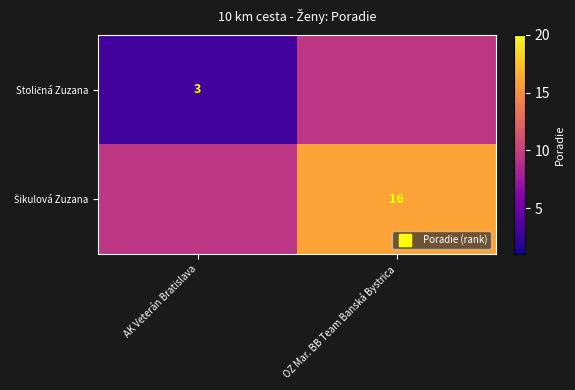

Which series changed the most between AK Veterán Bratislava and OZ Mar. BB Team Banská Bystrica?

Stoličná Zuzana